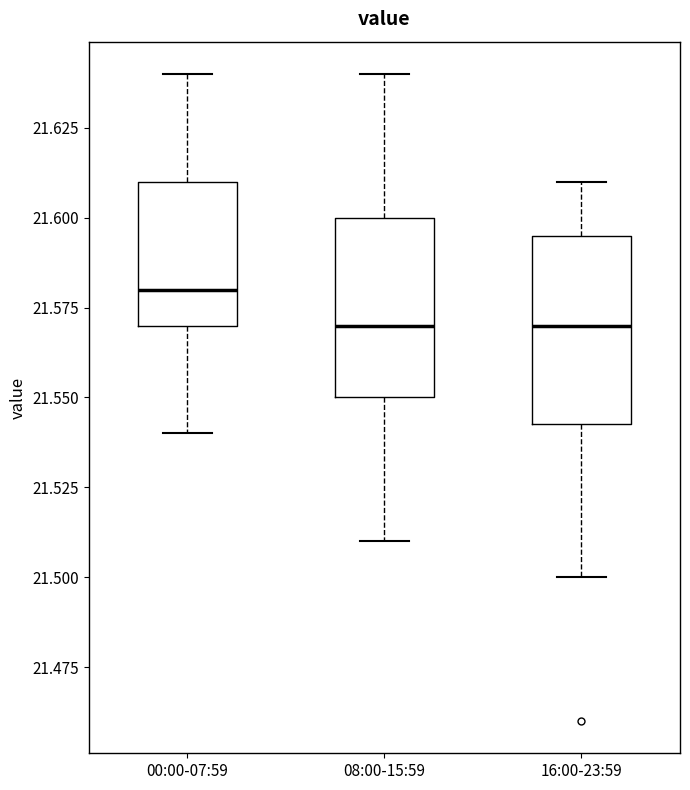

Reading left to right, read every box against the y-axis: the position of its median line, the range the box covers, and the ends of its whiskers. The values are not printed on the chart, so give them approximately, as read against the axis.

00:00-07:59: median 21.580, box 21.570 to 21.610, whiskers 21.540 to 21.640
08:00-15:59: median 21.570, box 21.550 to 21.600, whiskers 21.510 to 21.640
16:00-23:59: median 21.570, box 21.545 to 21.595, whiskers 21.500 to 21.610